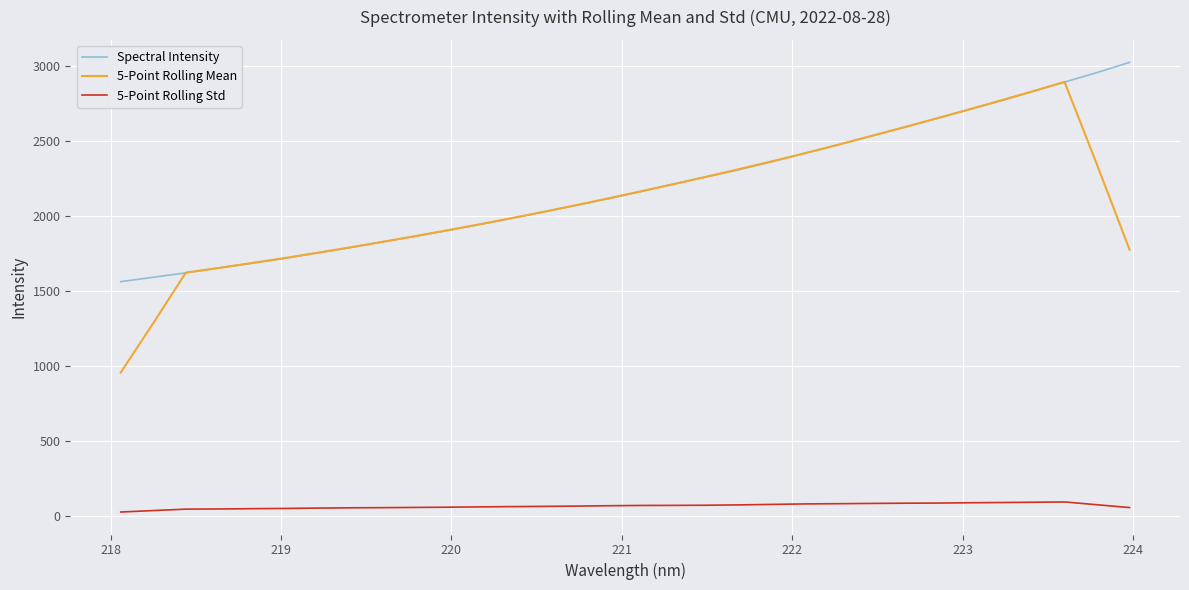

What is the sum of all 5-Point Rolling Std values?

2050.5